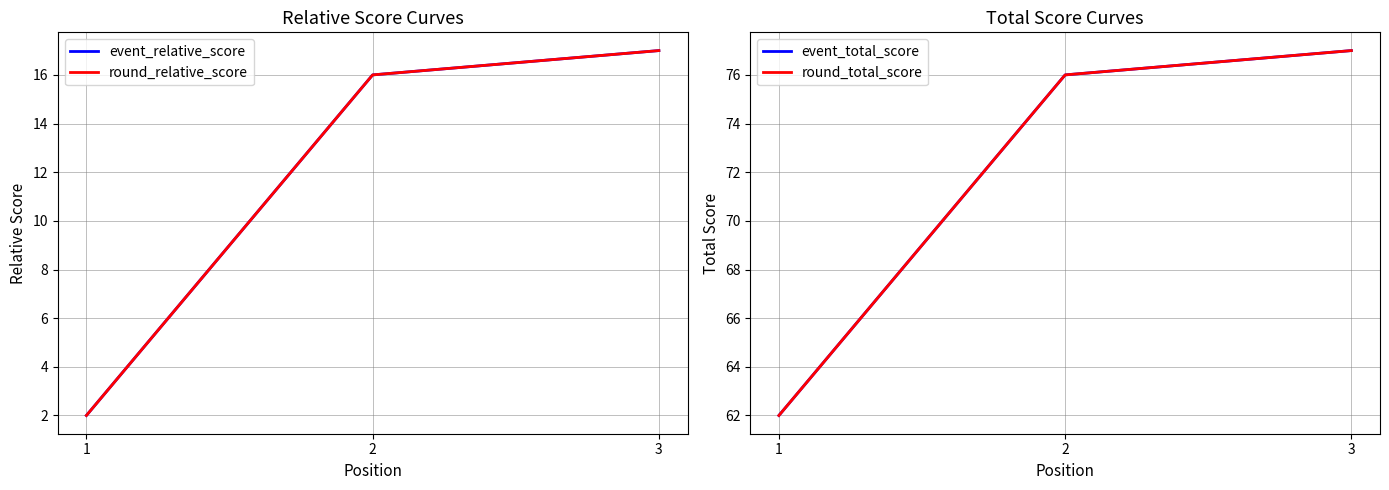

What is the difference between the event_relative_score values at 2 and 1?

14